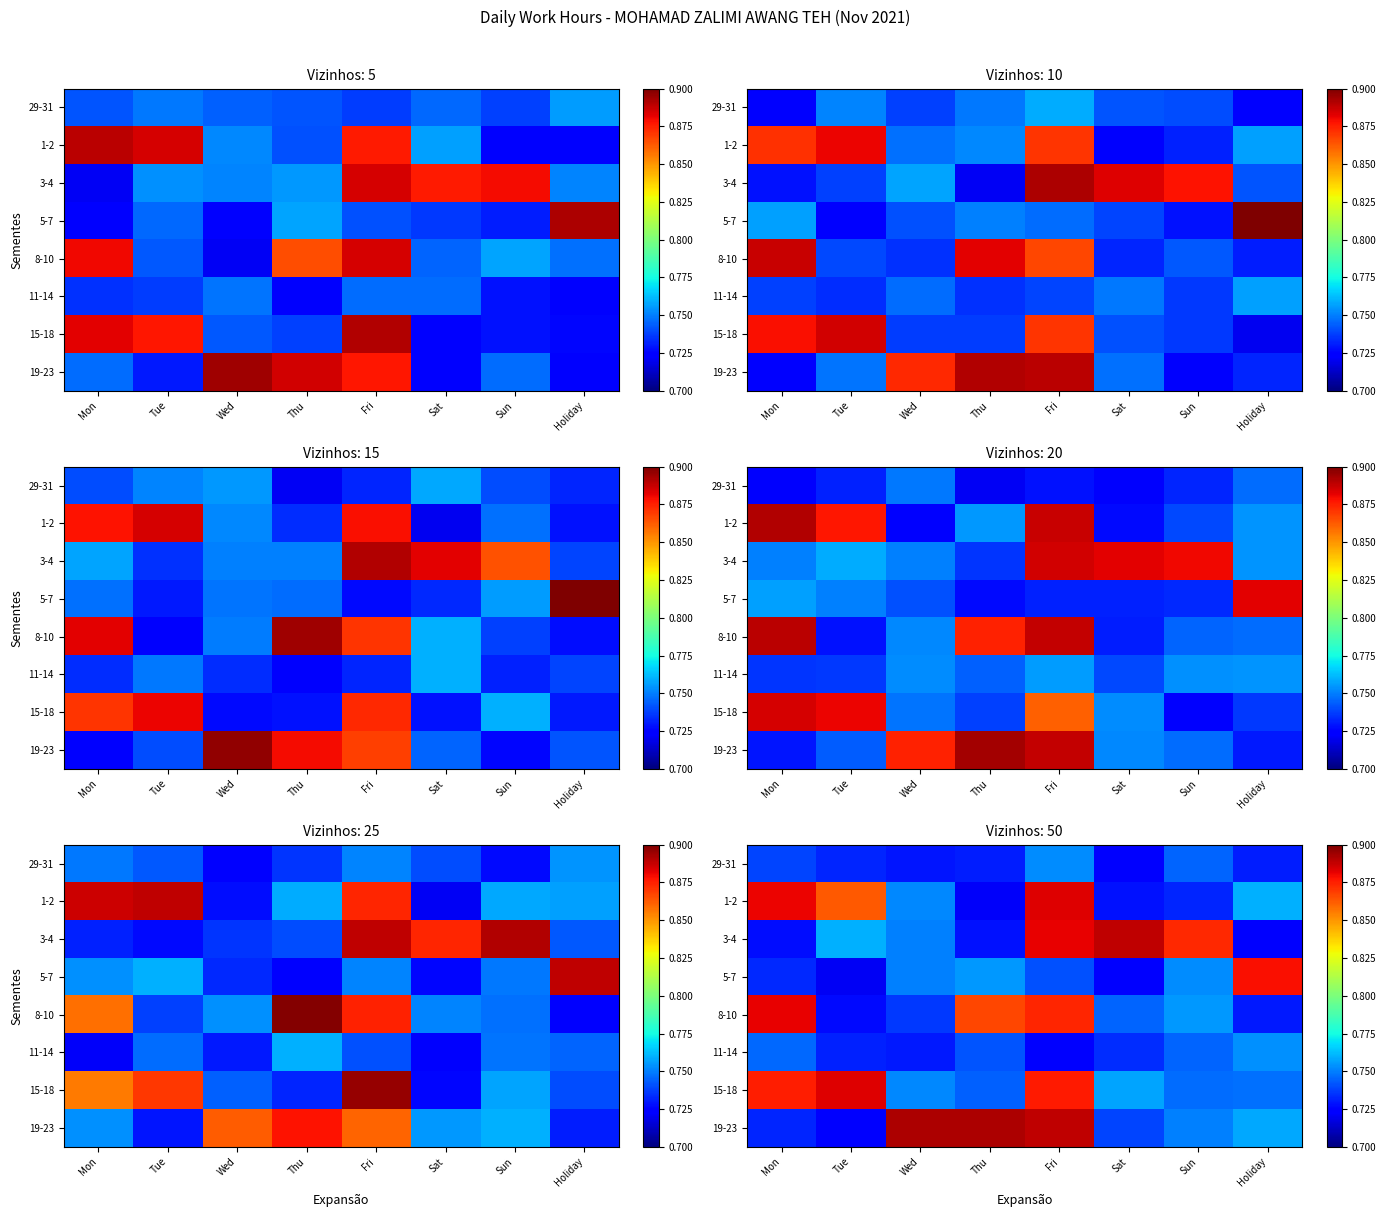

What is the lowest value of the 8-10 series?

0.7